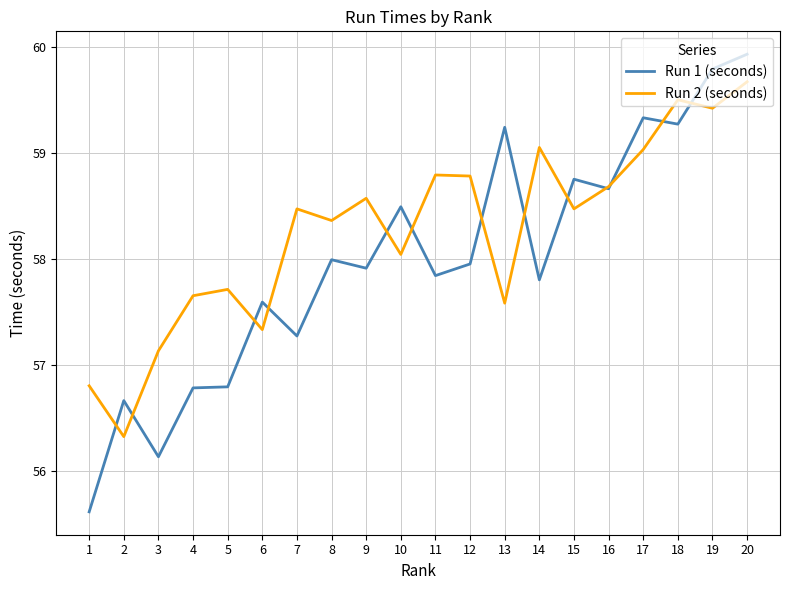

What is the spread (max minus min) of values at 20?

0.3